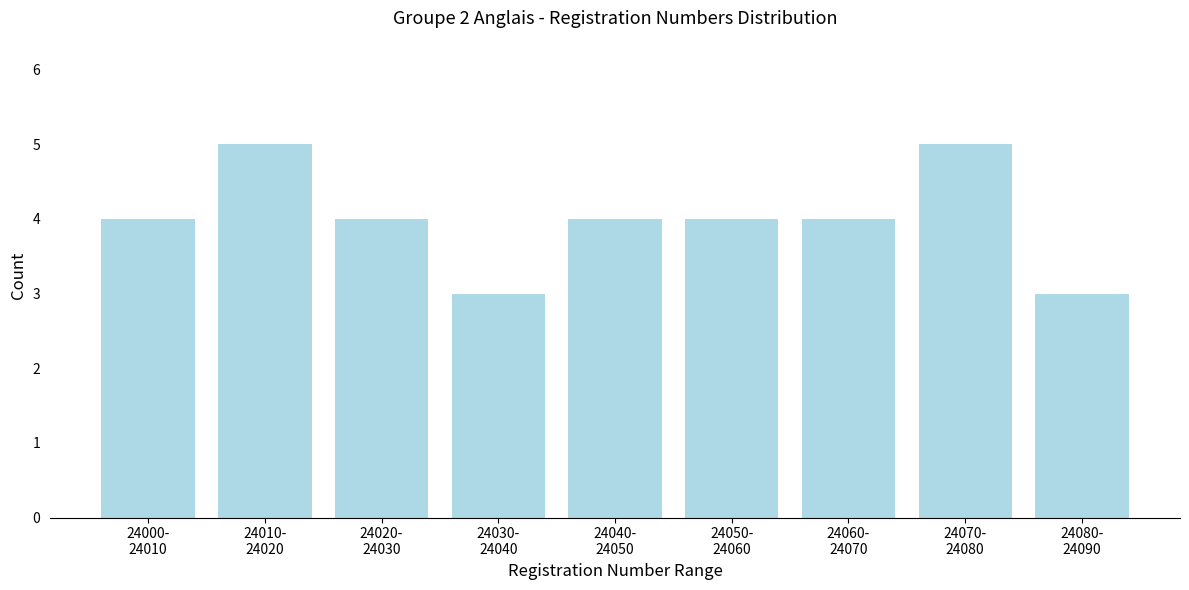

Reading left to right, list all the values displayed in this chart.

4	5	4	3	4	4	4	5	3